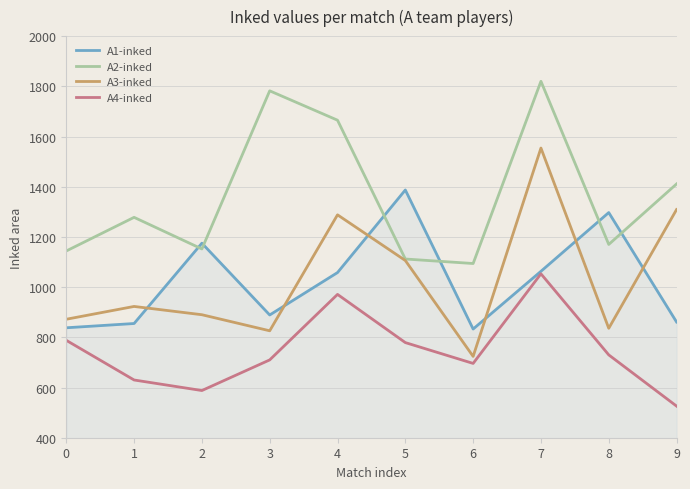

What is the greatest value displayed?

1820